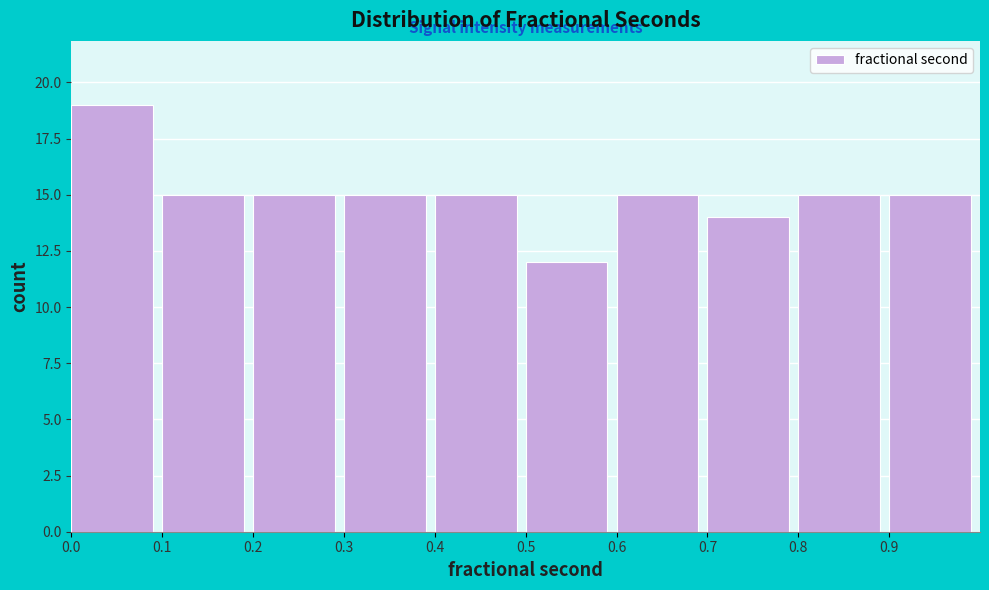

Reading right to left, transcribe all the data shown in this chart.

15	15	14	15	12	15	15	15	15	19